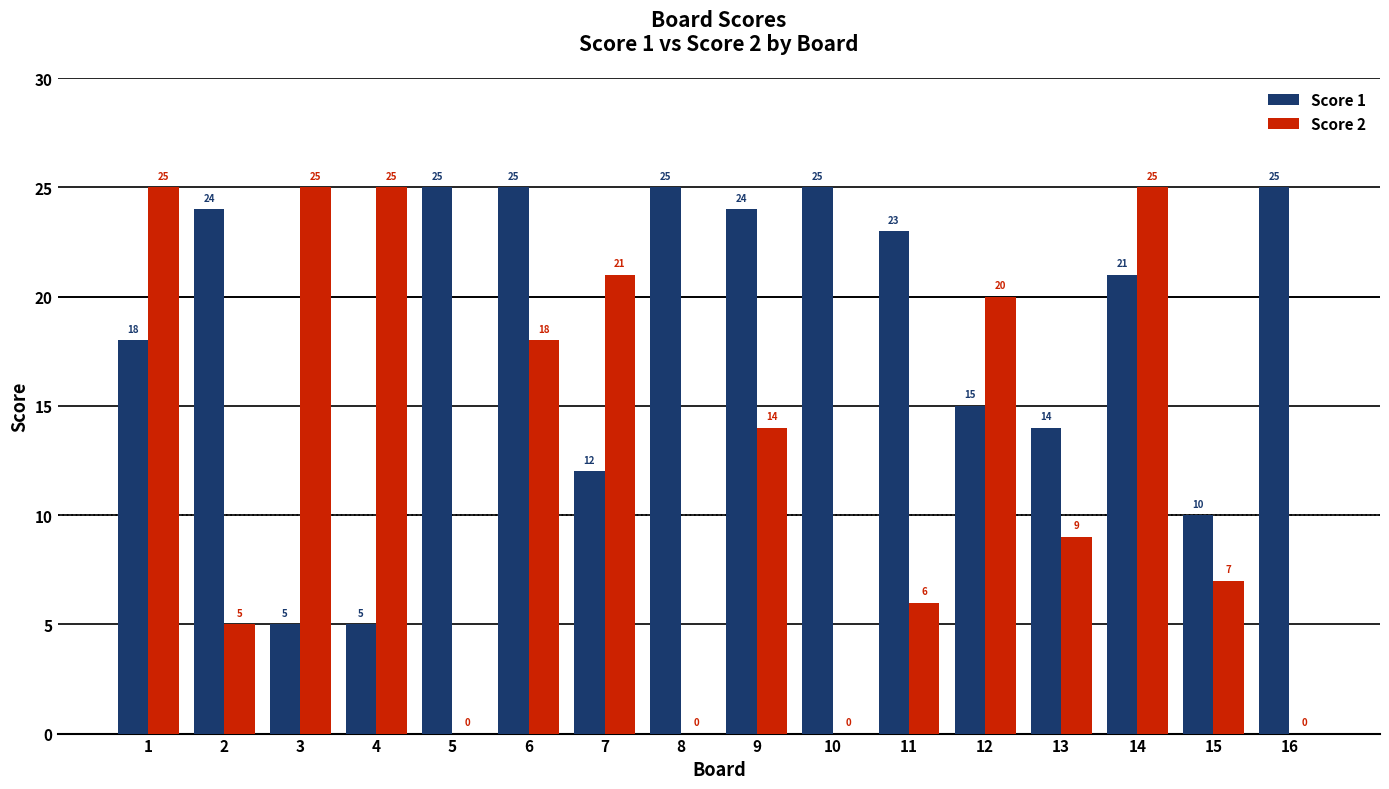

Reading left to right, transcribe all the data shown in this chart.

Score 1: 1=18	2=24	3=5	4=5	5=25	6=25	7=12	8=25	9=24	10=25	11=23	12=15	13=14	14=21	15=10	16=25
Score 2: 1=25	2=5	3=25	4=25	5=0	6=18	7=21	8=0	9=14	10=0	11=6	12=20	13=9	14=25	15=7	16=0